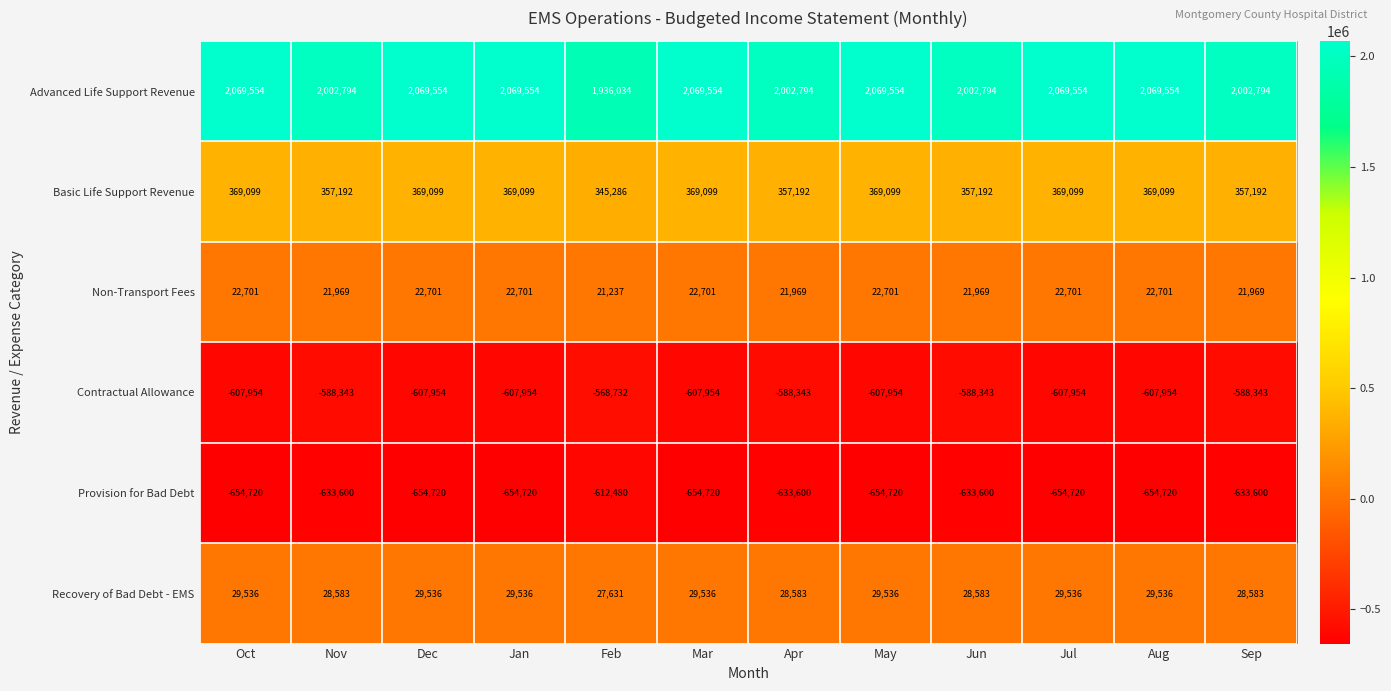

What is the total value across all series at Jan?

1228216